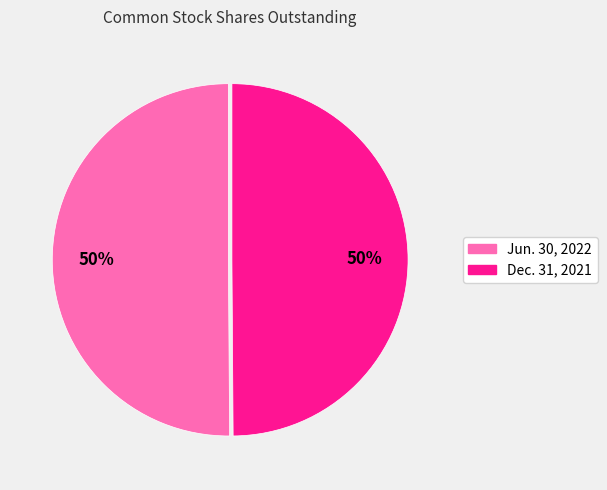

To the nearest percent, what portion does Dec. 31, 2021 represent?

50%